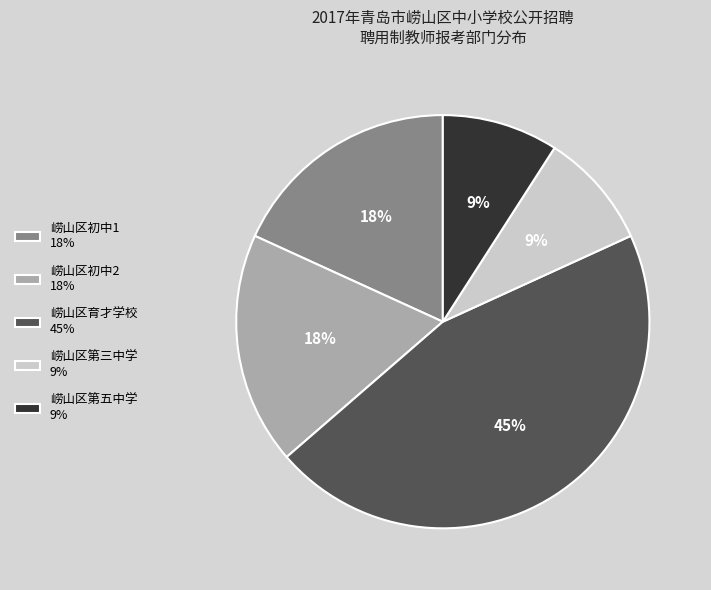

What percentage is the 崂山区第三中学 slice, to the nearest percent?

9%